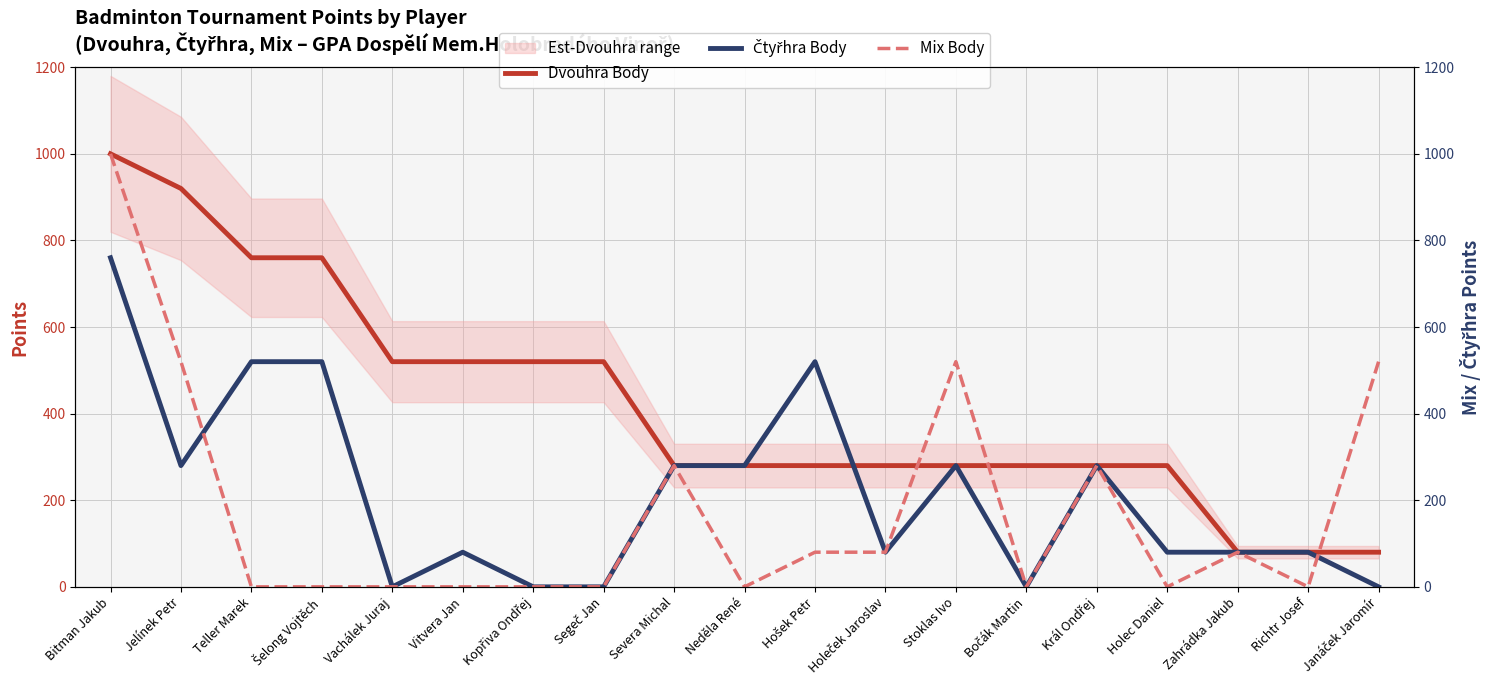

At how many categories does at least one series exceed 816?

2